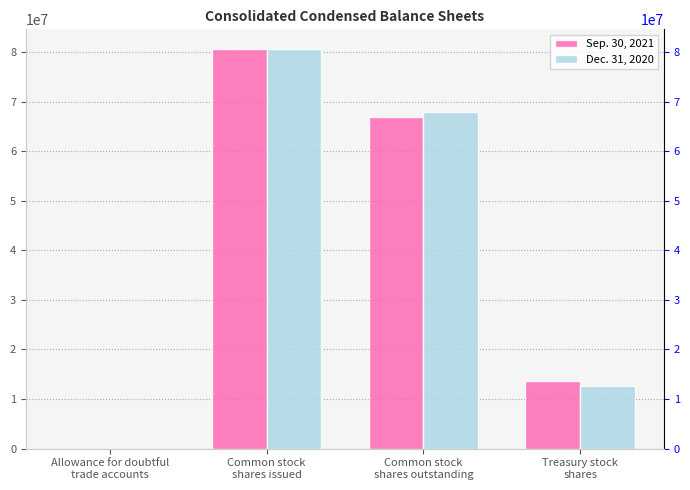

At which label does Sep. 30, 2021 reach its peak?

Common stock
shares issued